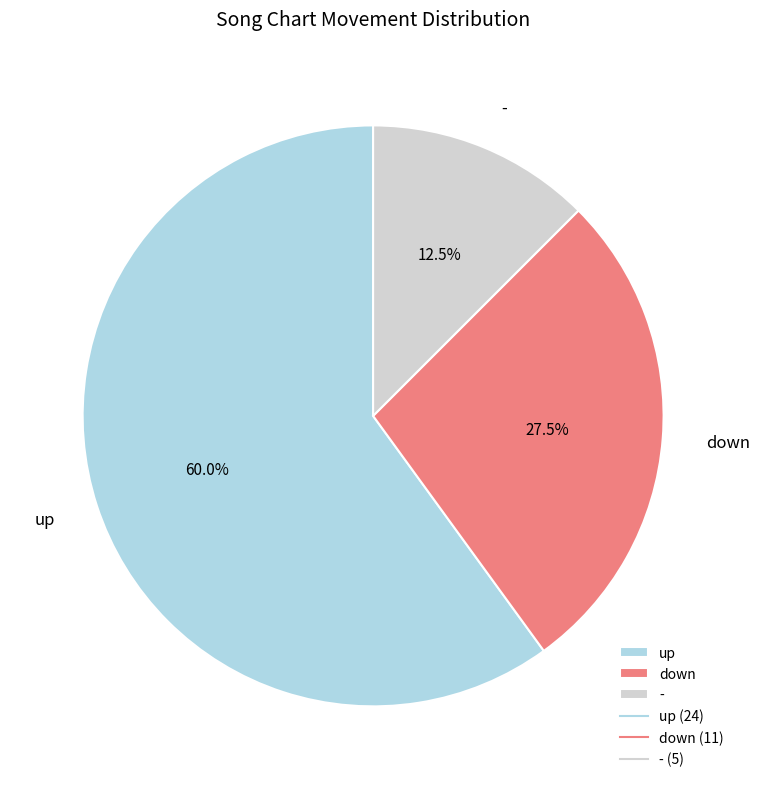

Does any single category account for the majority?

Yes